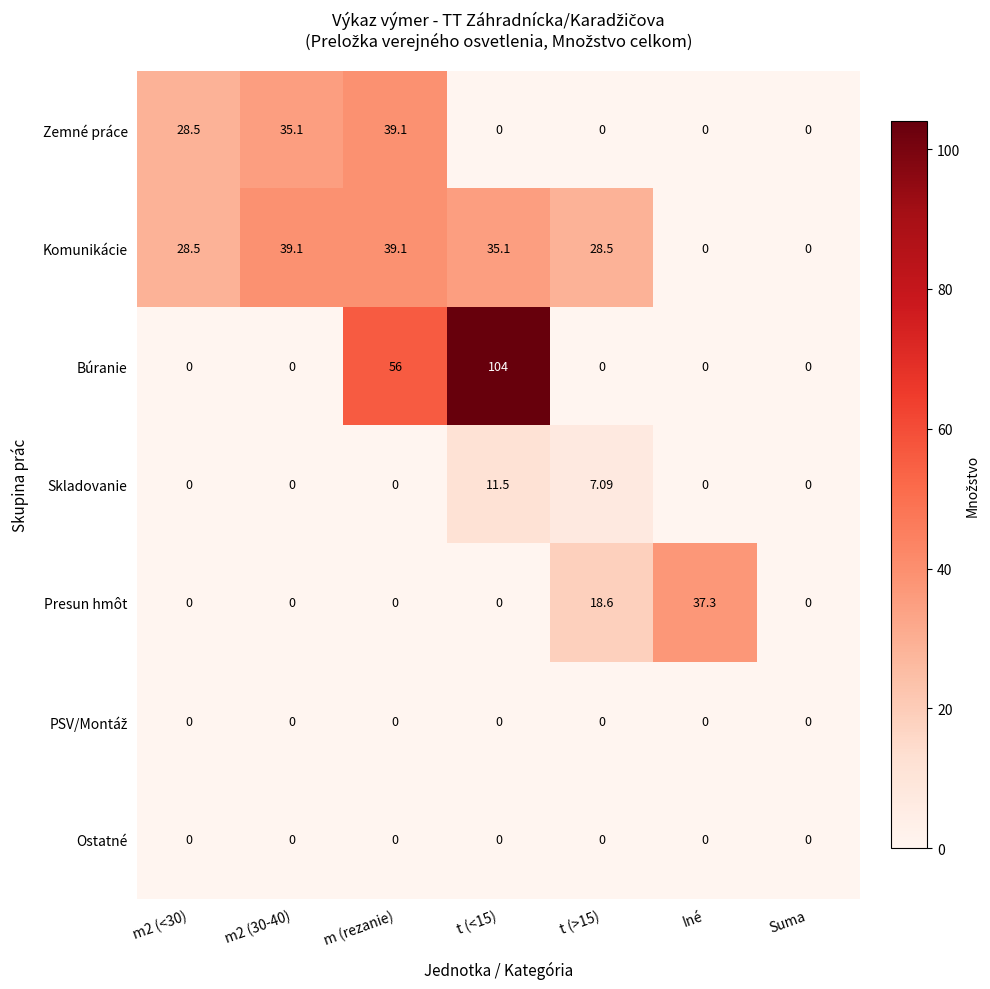

Which series has the largest total across all categories?

Komunikácie